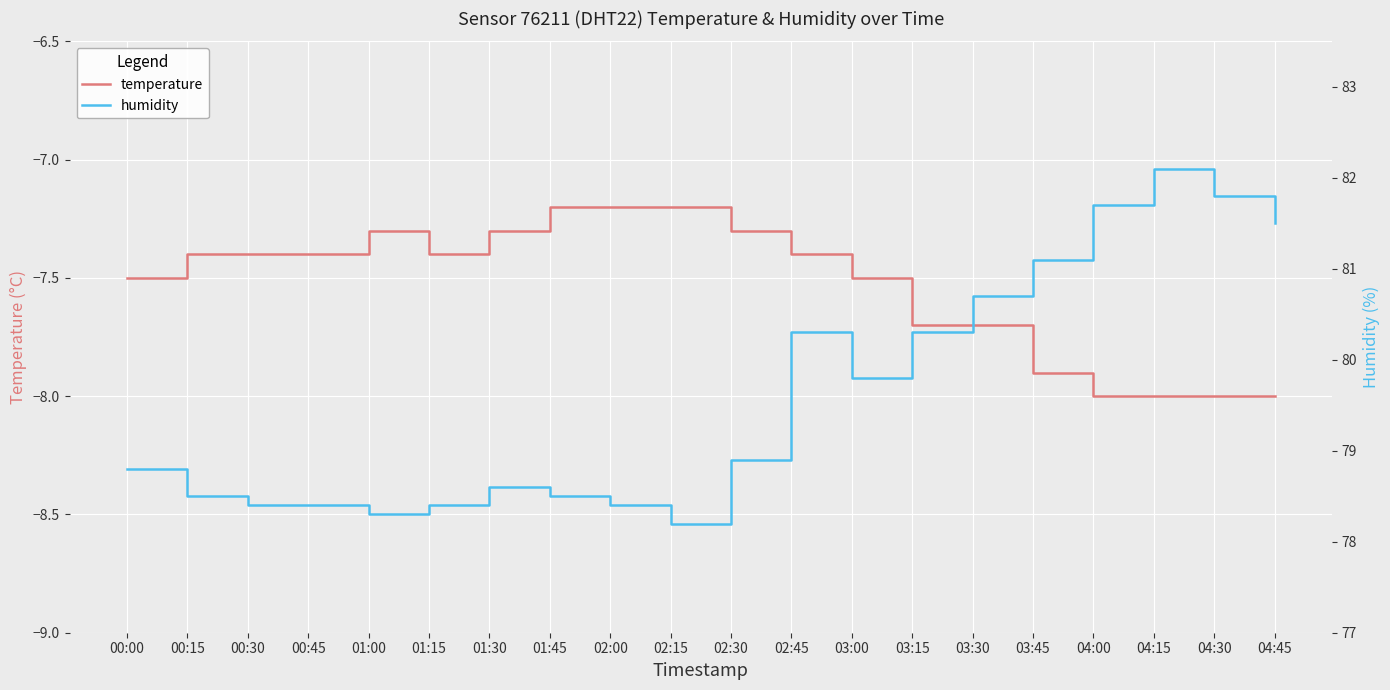

At which category is the sum across all series the highest?

04:15